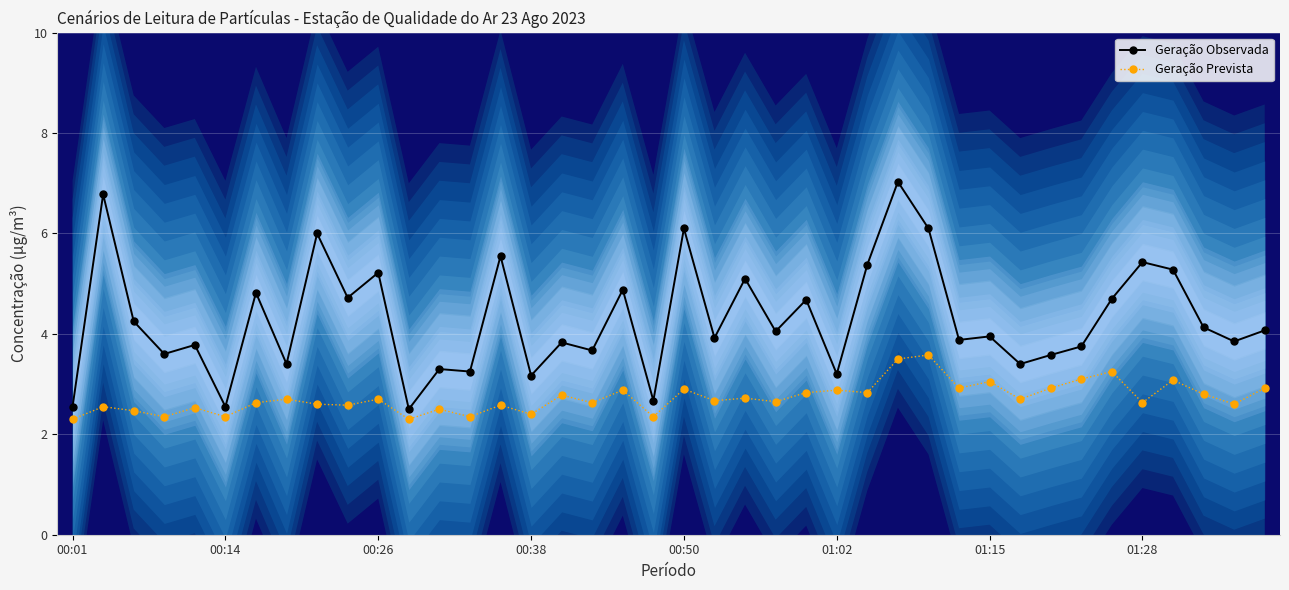

What is the maximum value shown in the chart?

7.0